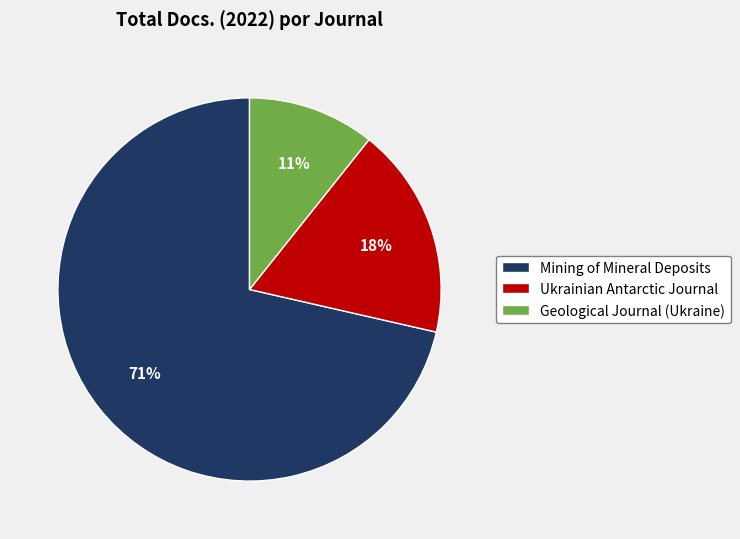

What is the smallest slice in the pie chart?

Geological Journal (Ukraine)